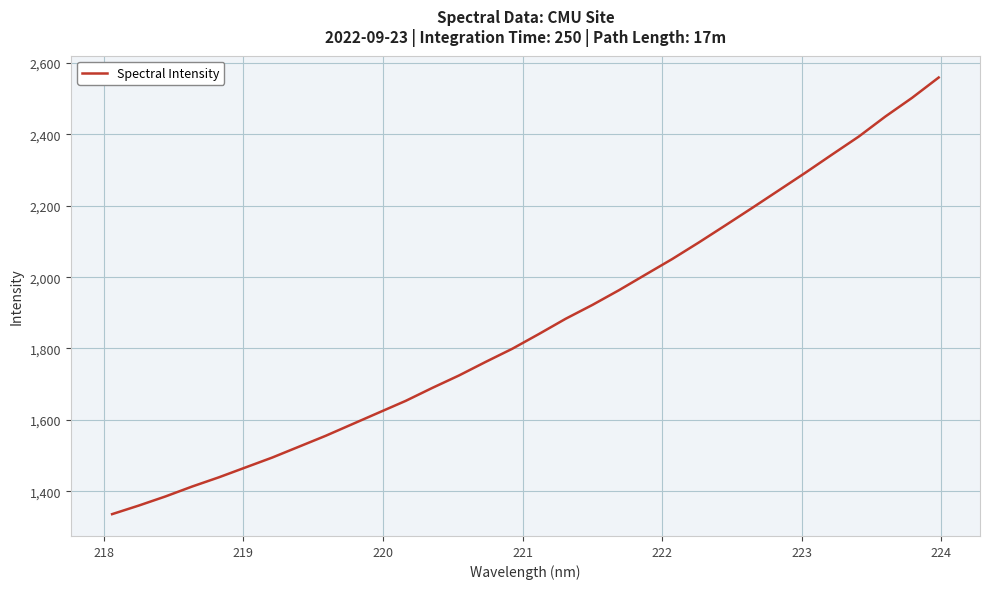

What is the difference between the maximum and minimum values?

1223.8